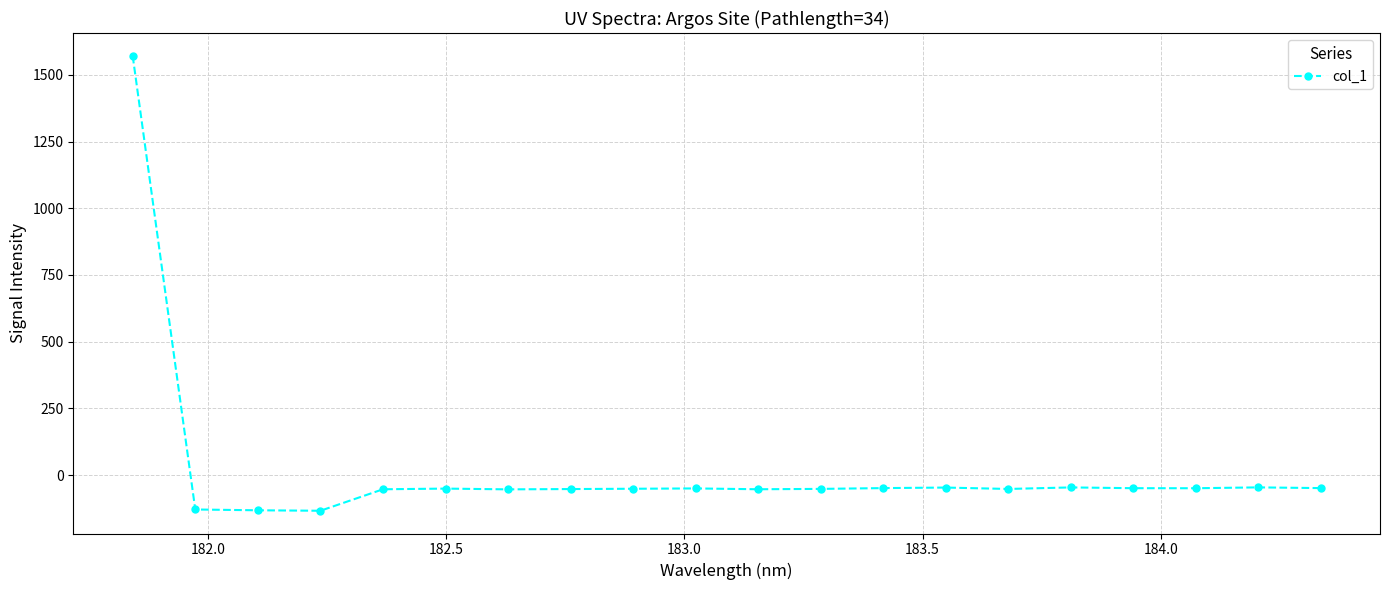

What is the value of the 8th point from the left?

-52.6